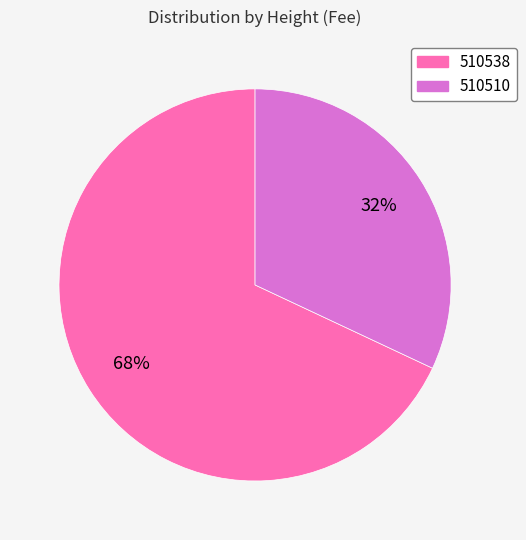

To the nearest percent, what is the difference between the 510538 and 510510 slice percentages?

36%